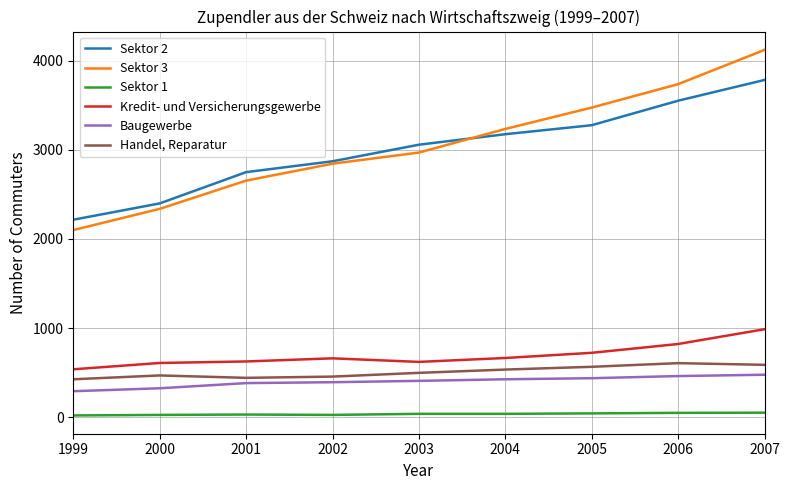

What is the difference between the highest and lowest values at 2002?

2847